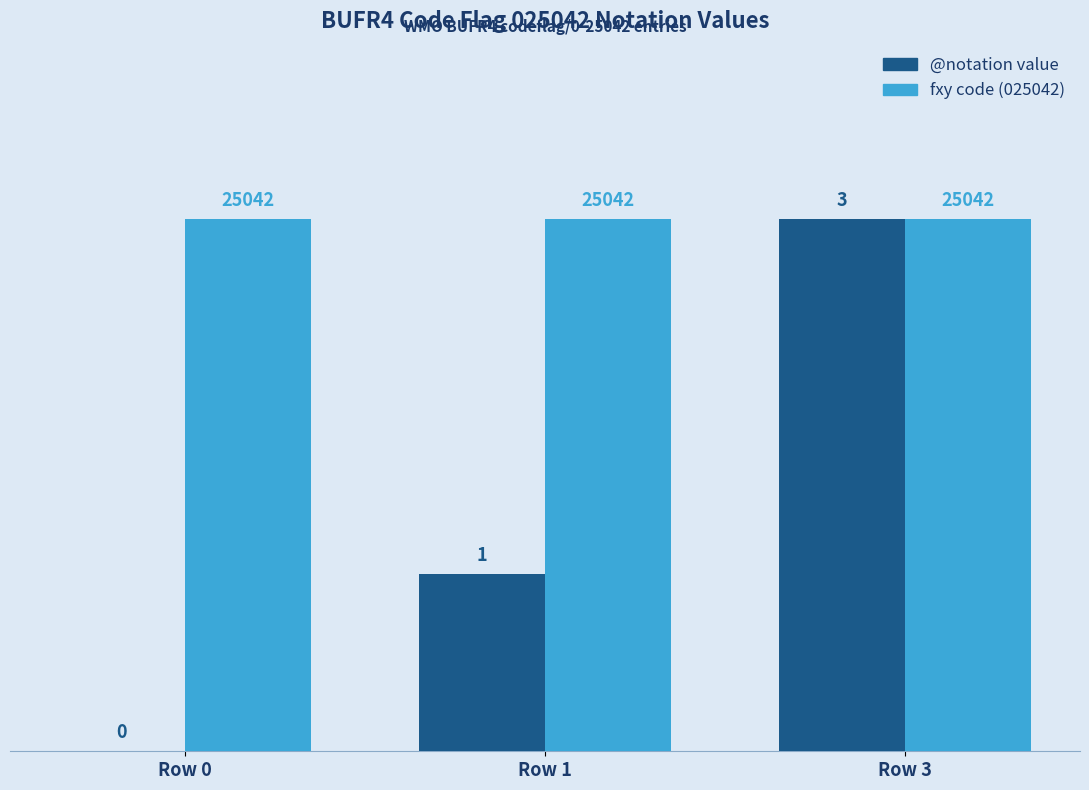

What is the maximum value shown in the chart?

3